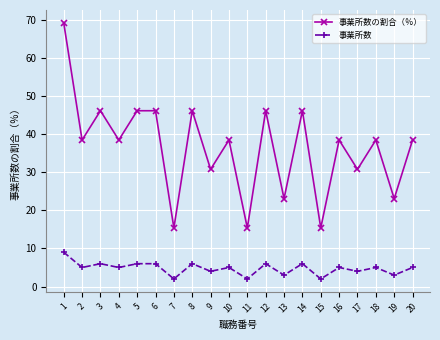

True or false: 事業所数 has more than 1 points higher than both neighbors.

True